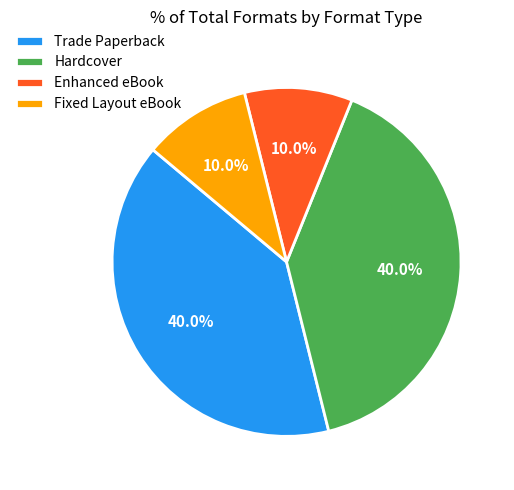

What is the total percentage of Hardcover and Trade Paperback?

80.0%